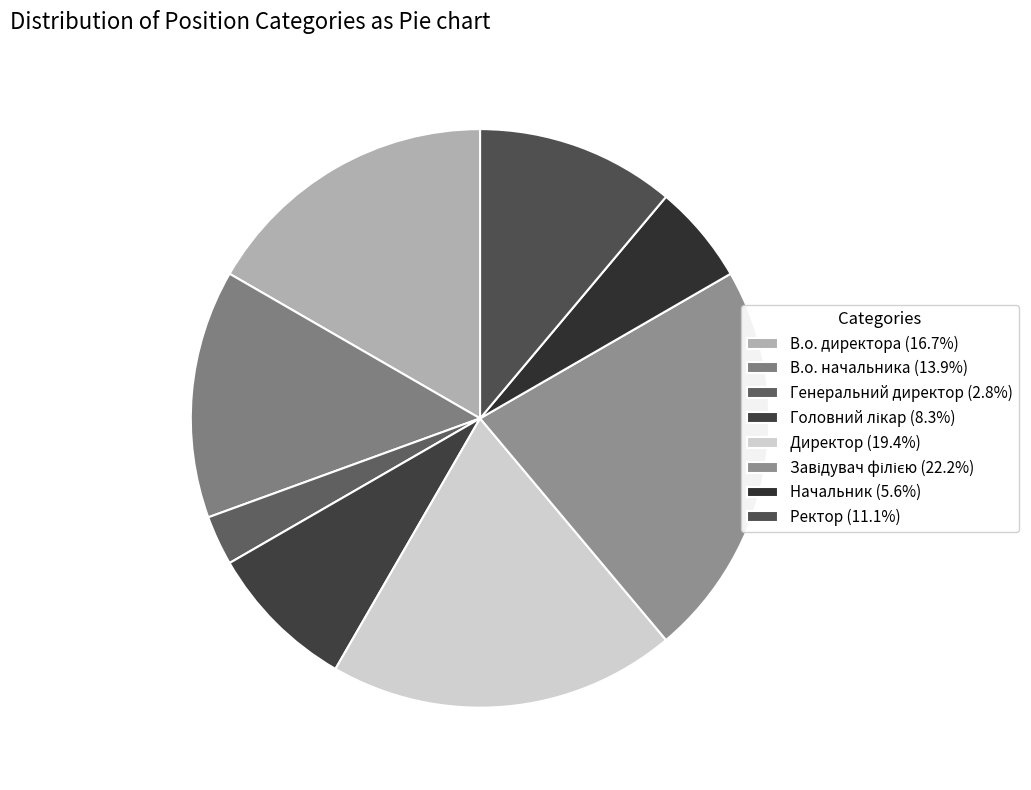

How many slices are in this pie chart?

8